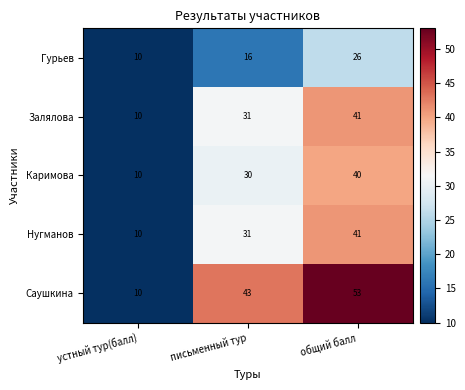

How many data points does each series have?

3